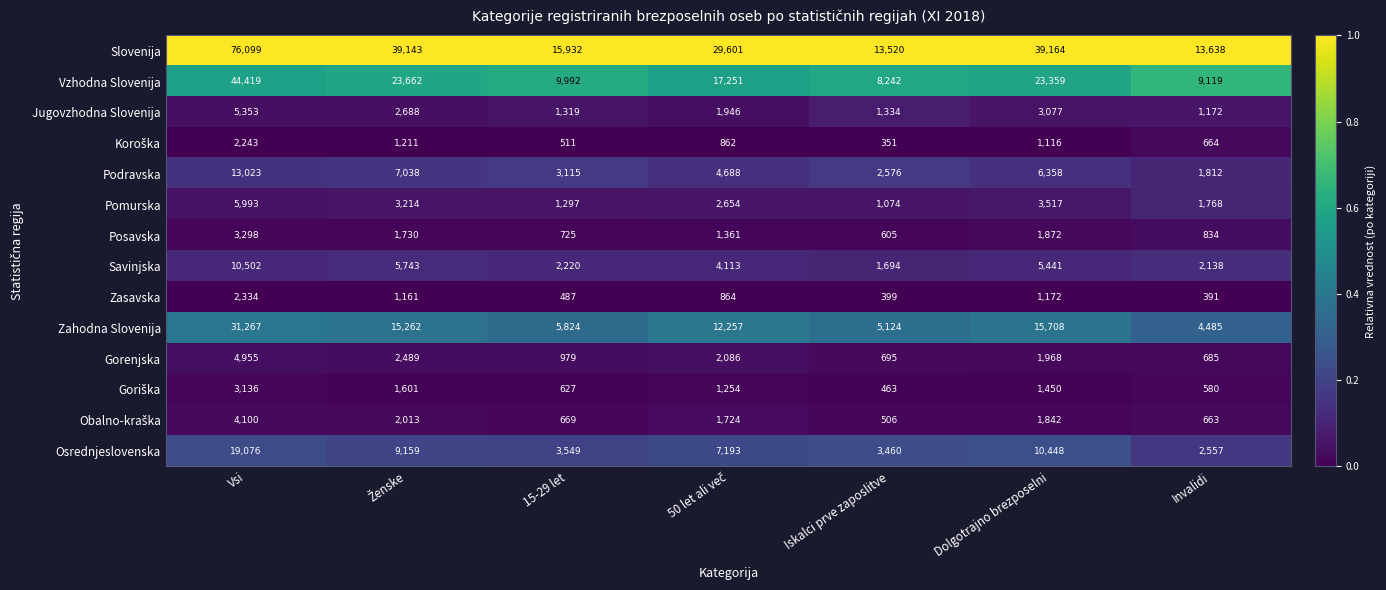

Where does the Zahodna Slovenija series first go above 12257?

Vsi